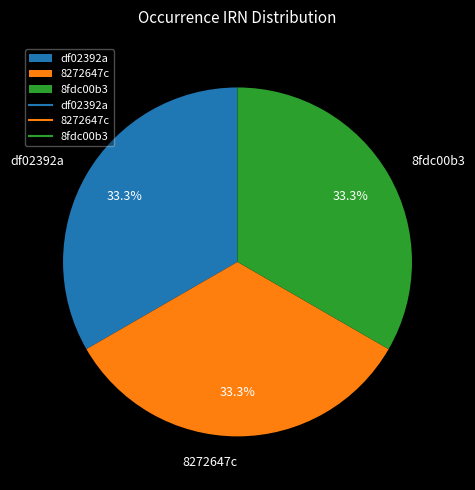

Is there a majority slice in this chart?

No